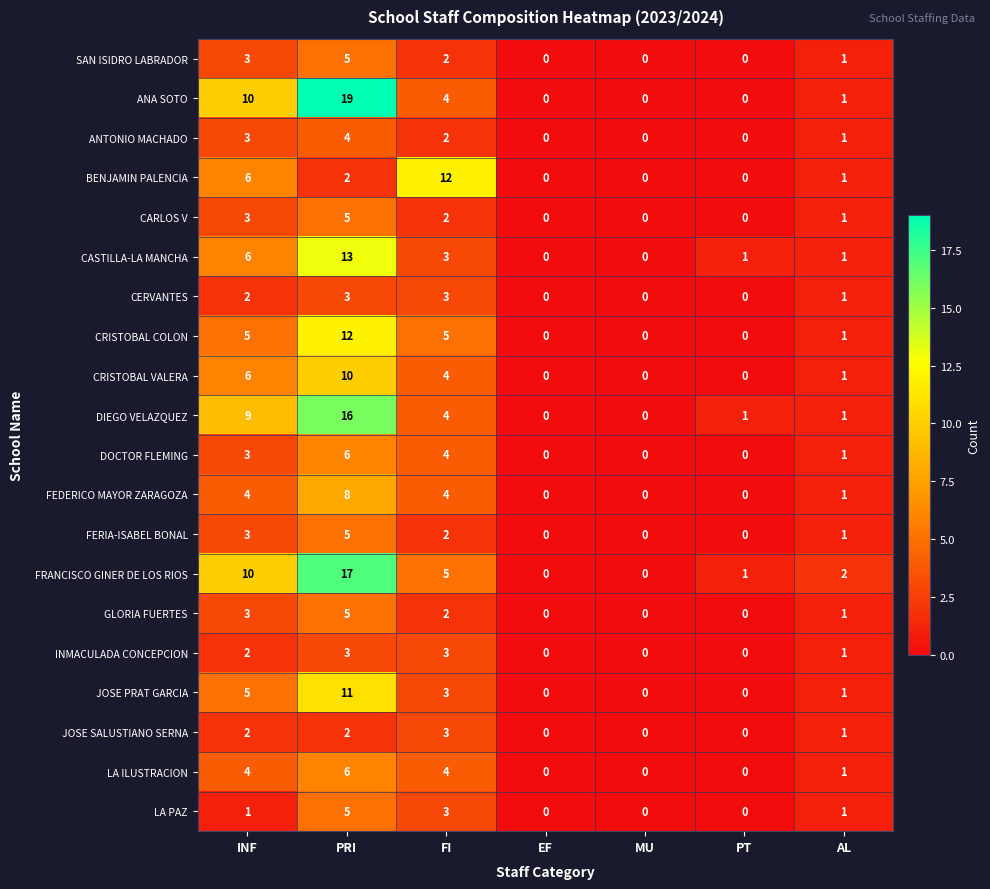

What is the sum of all CASTILLA-LA MANCHA values?

24